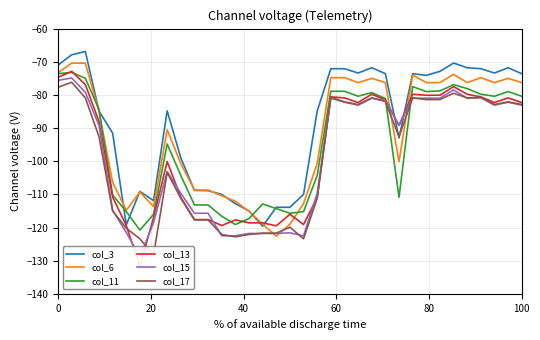

How many data points in col_3 are above -84?

17